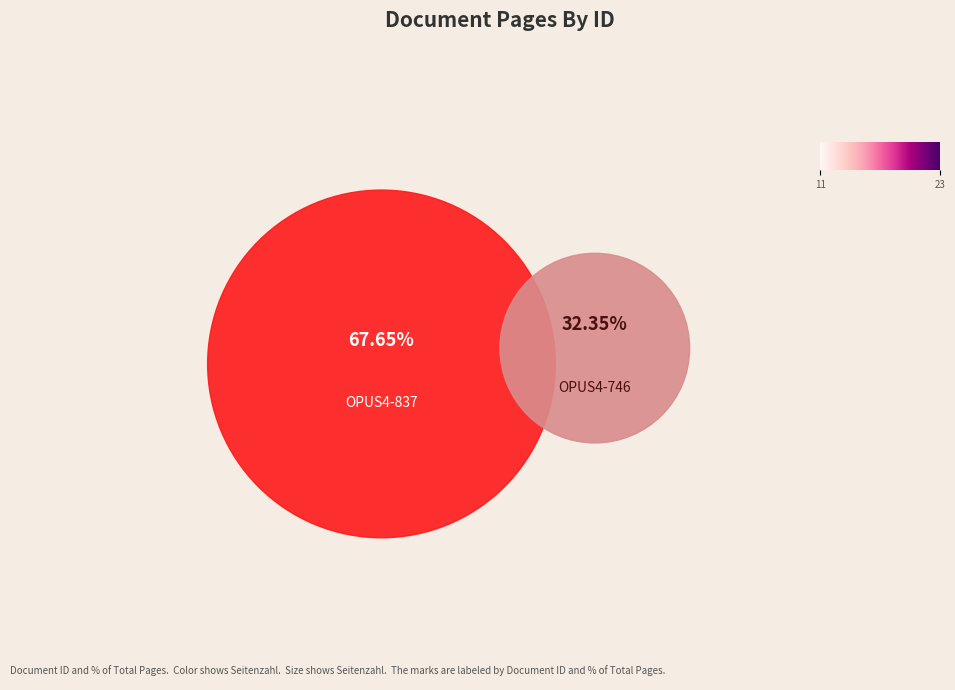

What is the change in value from OPUS4-837 to OPUS4-746?

-12